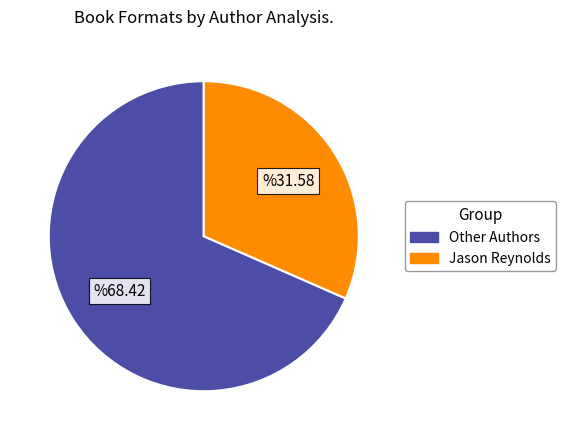

Is there any slice that represents more than half of the pie?

Yes